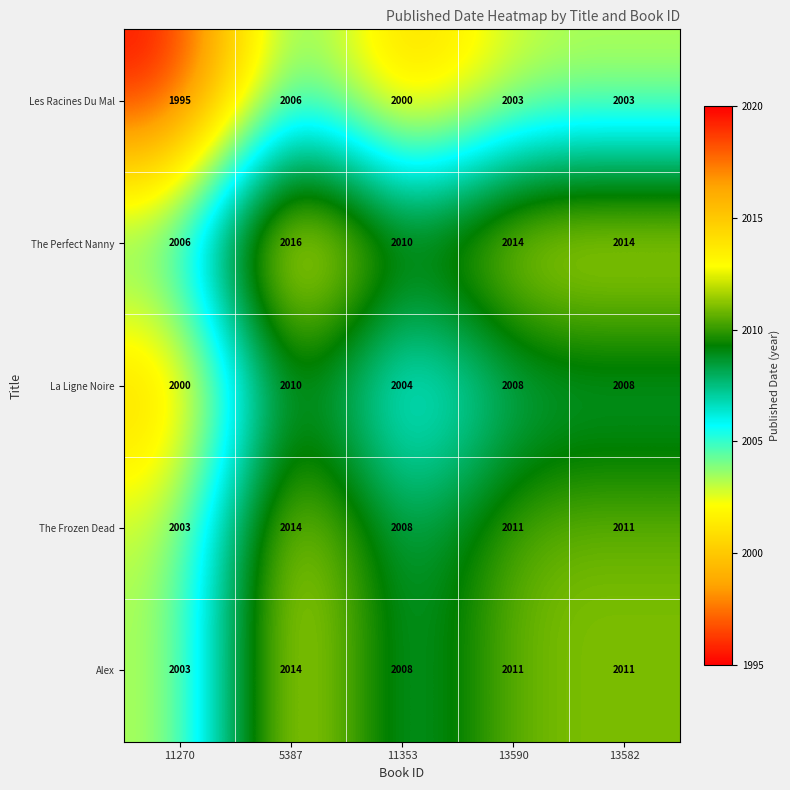

Is it true that The Perfect Nanny equals 1189 at 11270?

False